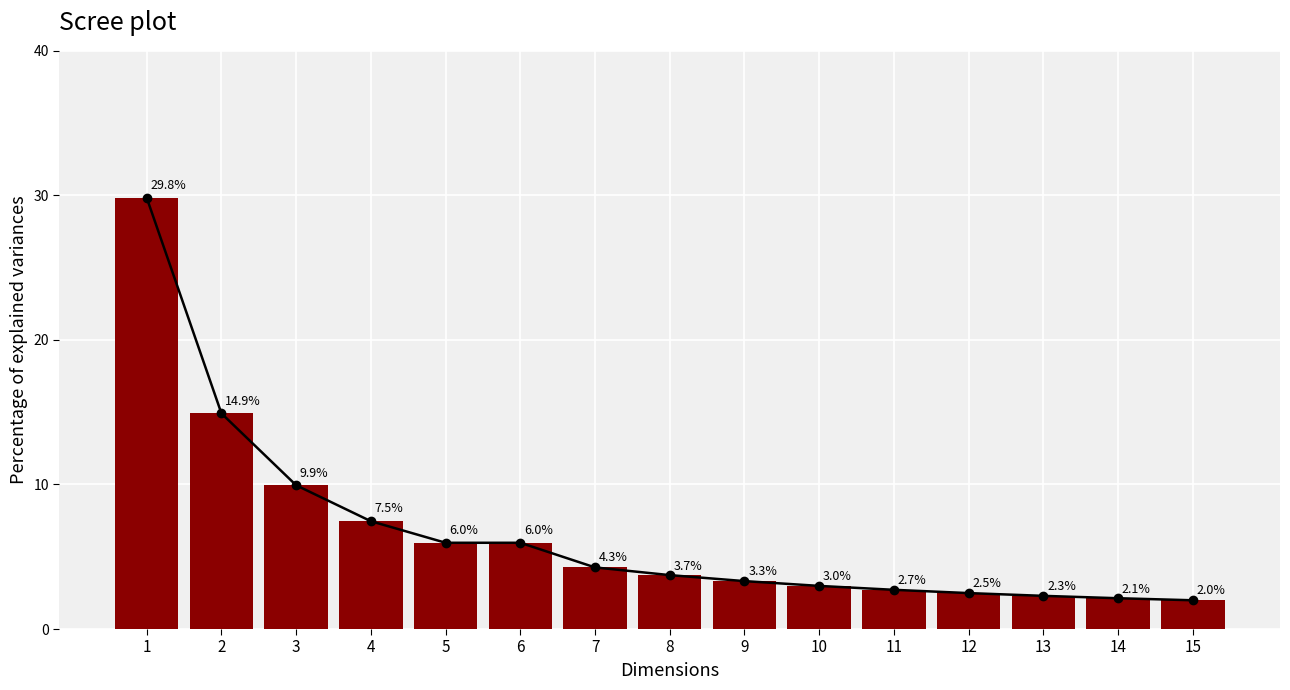

Reading left to right, extract all data points from this chart.

Cumulative line: 1=29.8	2=14.9	3=9.9	4=7.5	5=6.0	6=6.0	7=4.3	8=3.7	9=3.3	10=3.0	11=2.7	12=2.5	13=2.3	14=2.1	15=2.0
Explained Variance: 1=29.8	2=14.9	3=9.9	4=7.5	5=6.0	6=6.0	7=4.3	8=3.7	9=3.3	10=3.0	11=2.7	12=2.5	13=2.3	14=2.1	15=2.0